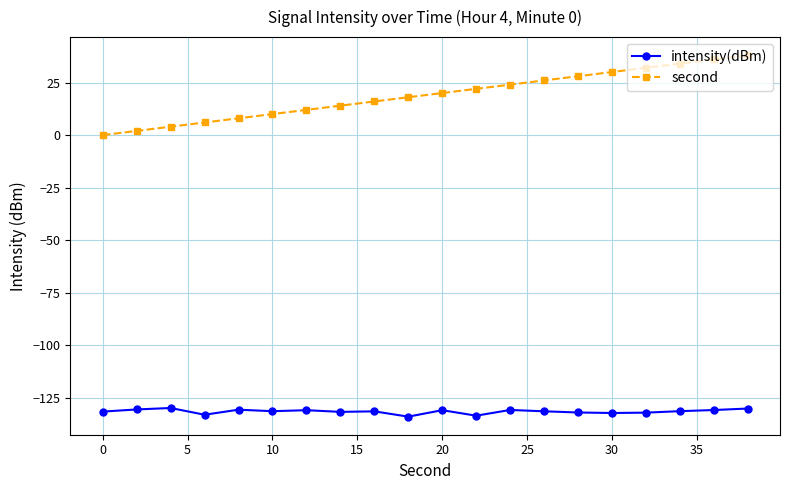

What is the difference between the maximum and minimum values in the second series?

38.0